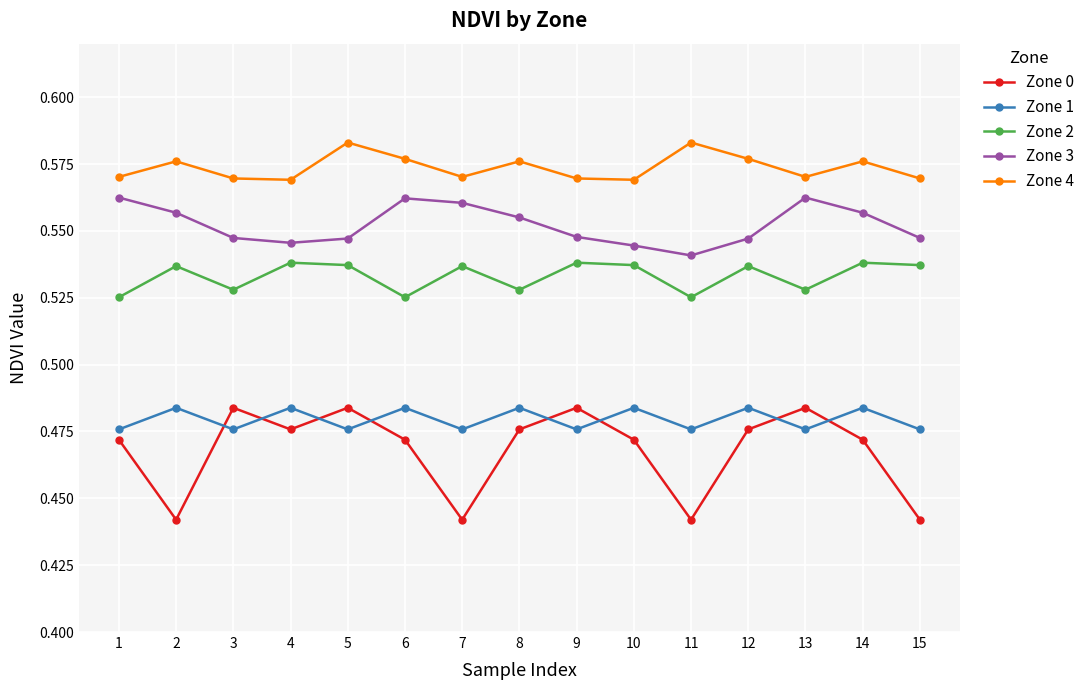

In Zone 4, how many points are lower than both neighbors (excluding endpoints)?

4